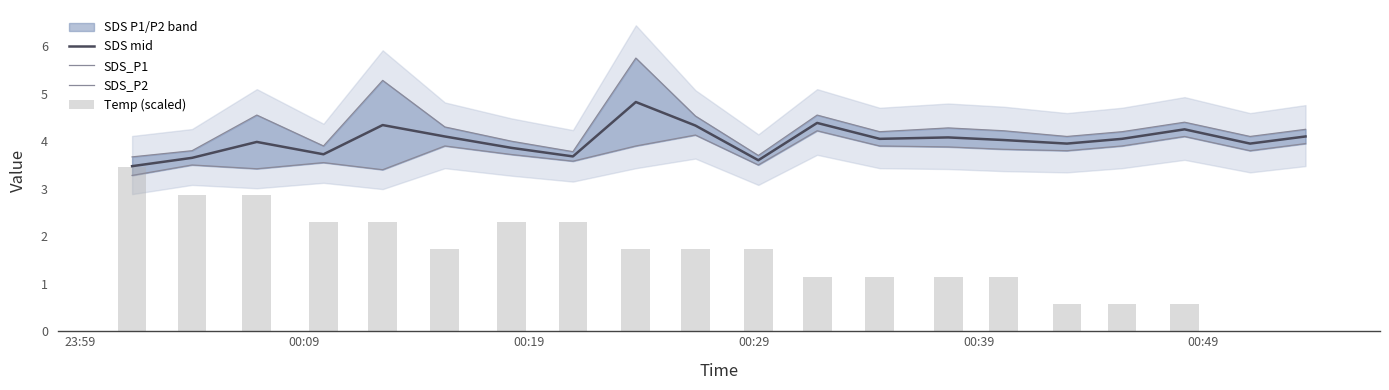

What is the difference between the maximum and minimum values in the SDS_P1 series?

2.1